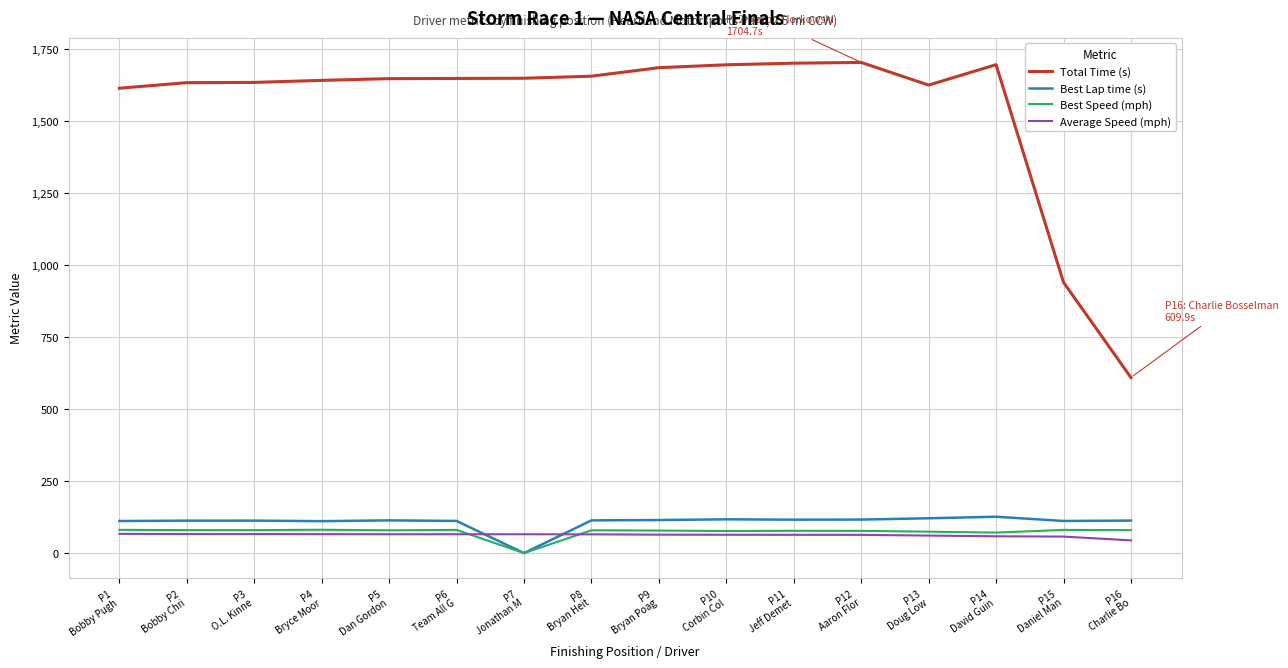

What is the difference between the second highest and minimum values in the Best Lap time (s) series?

121.0